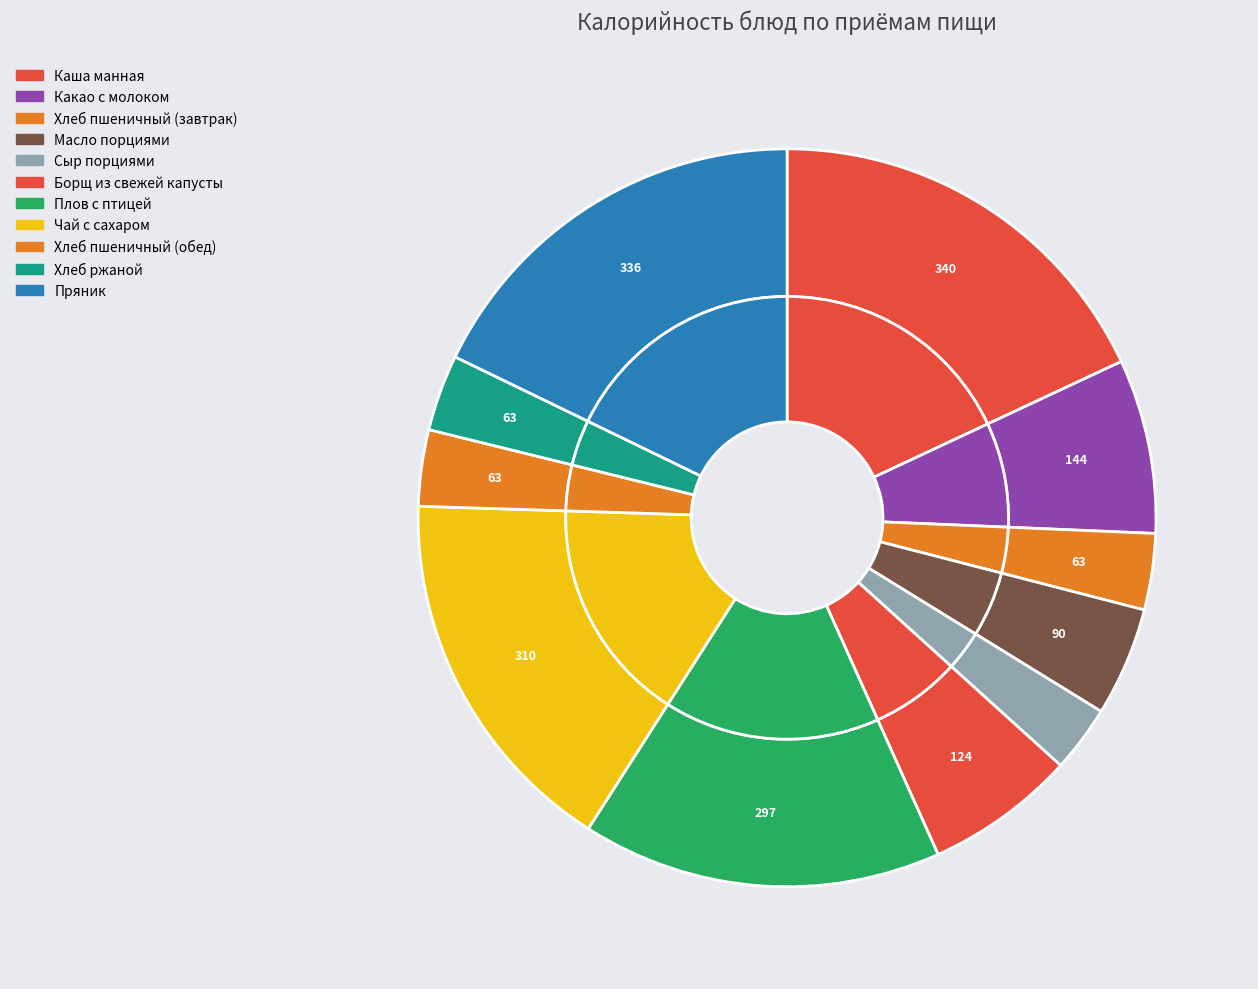

What is the change in value from Сыр порциями to Плов с птицей?

+242.2